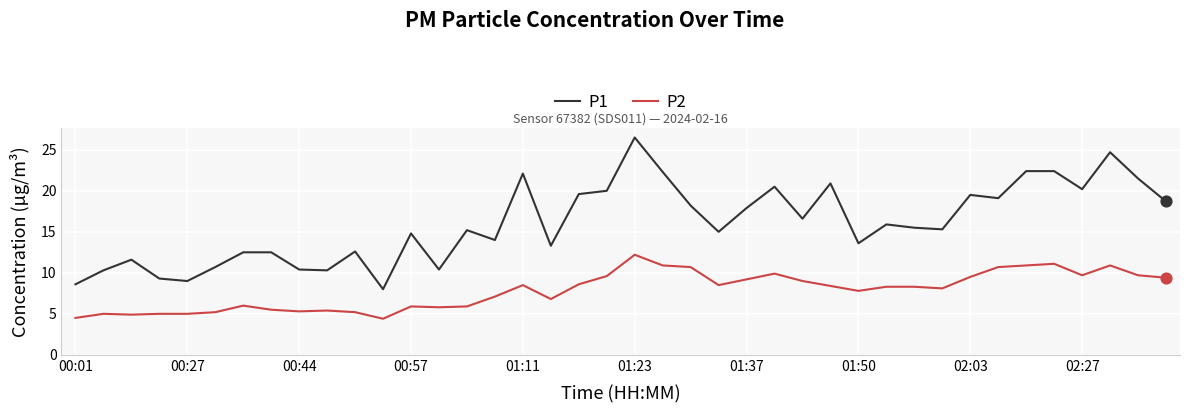

Which series has the largest total across all categories?

P1